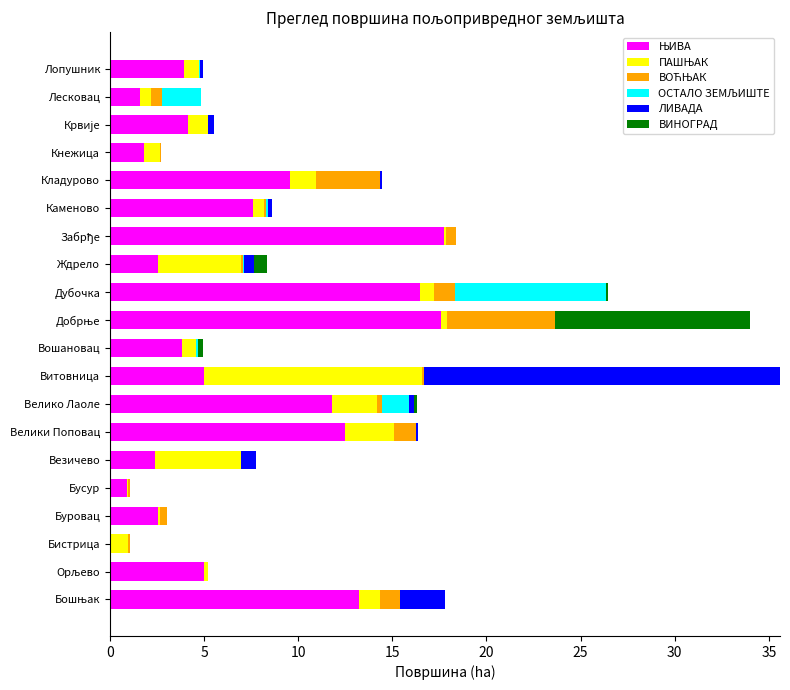

What is the difference between the maximum and second lowest values in the ЛИВАДА series?

18.9